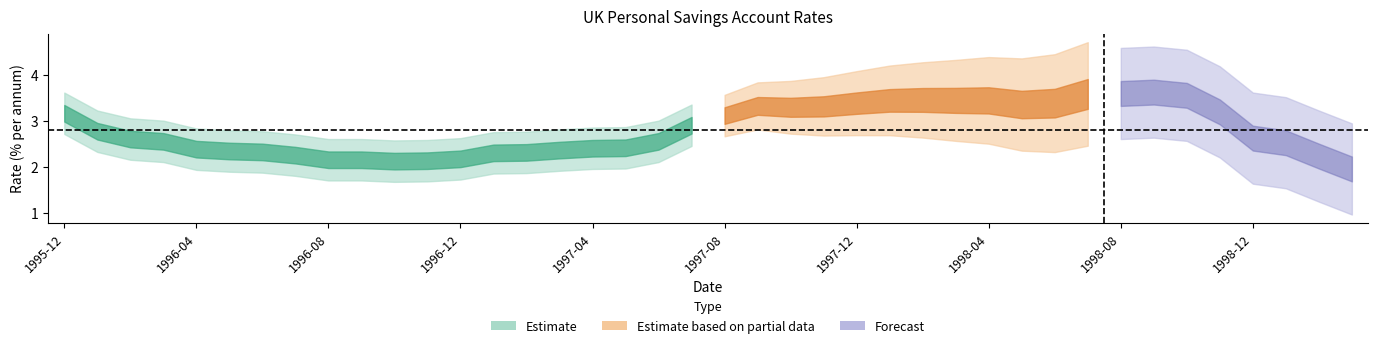

True or false: the data shows 0.7 at 1997-05.

False